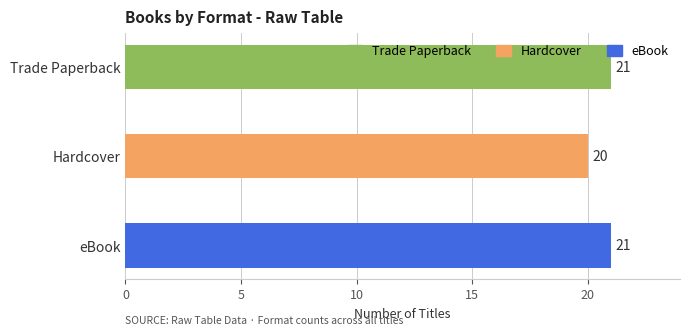

Does the chart contain any negative values?

No